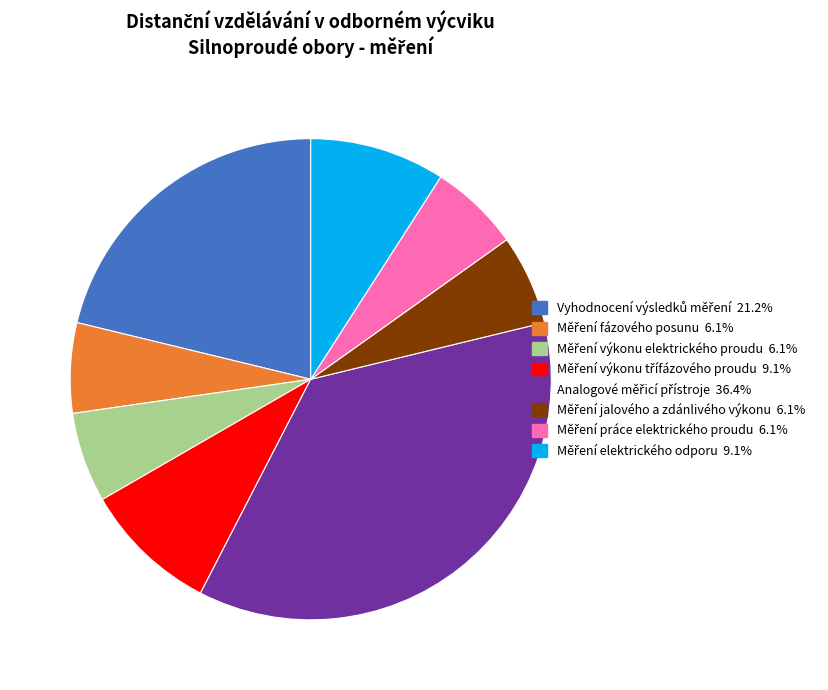

Does any single category account for the majority?

No